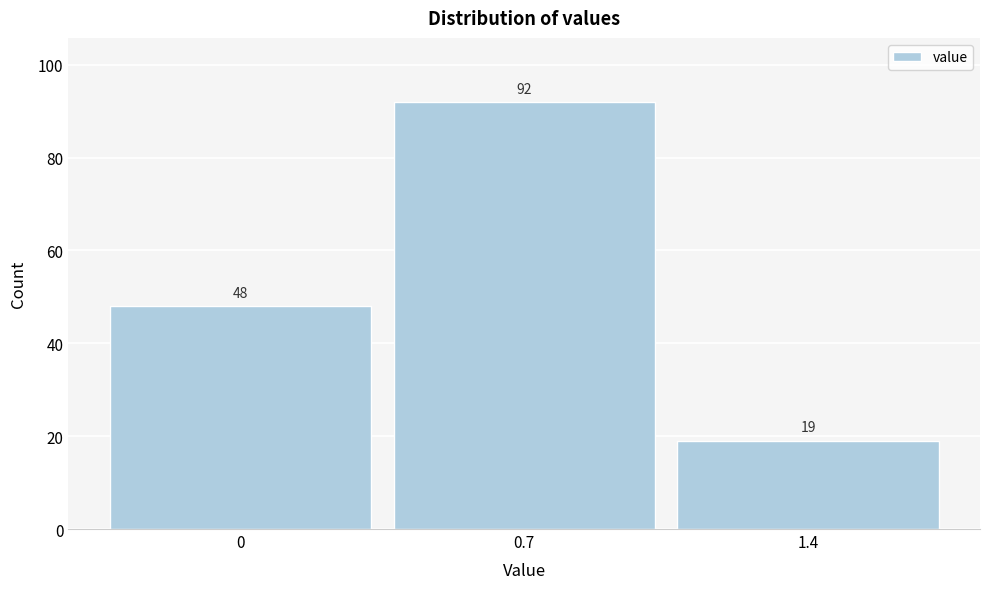

What is the height of the bar covering 0.35 to 1.05 on the x-axis? The bar edges are not printed on the chart, so give them approximately, as read against the axis.

92